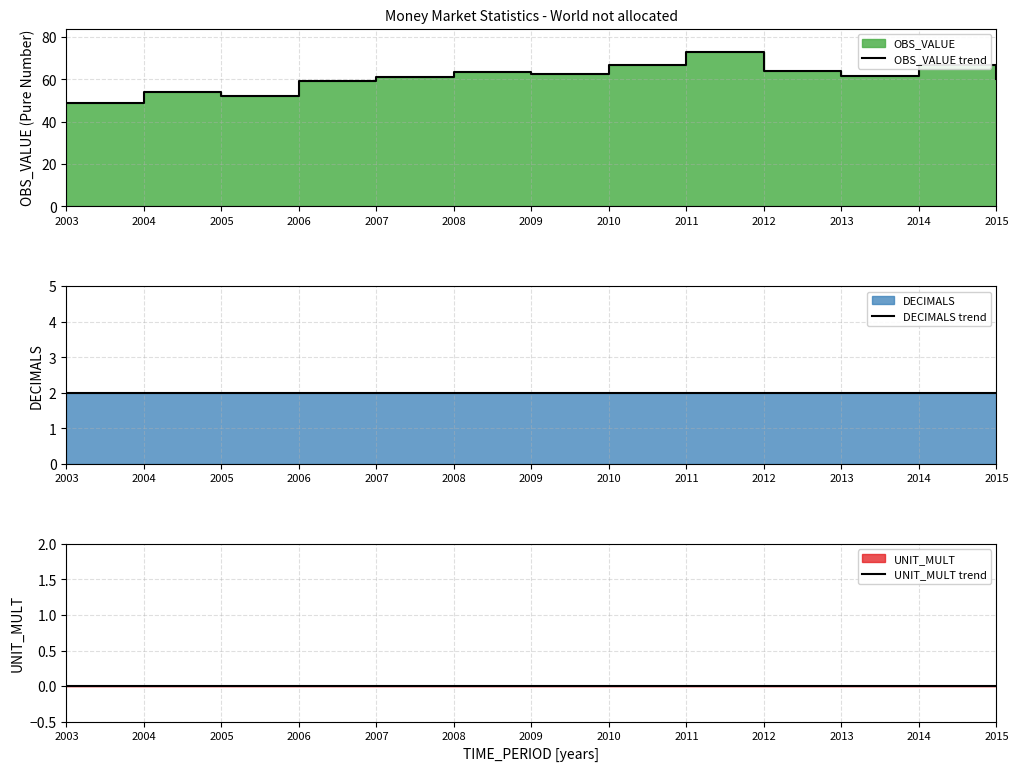

True or false: DECIMALS trend and OBS_VALUE trend cross at least once.

False